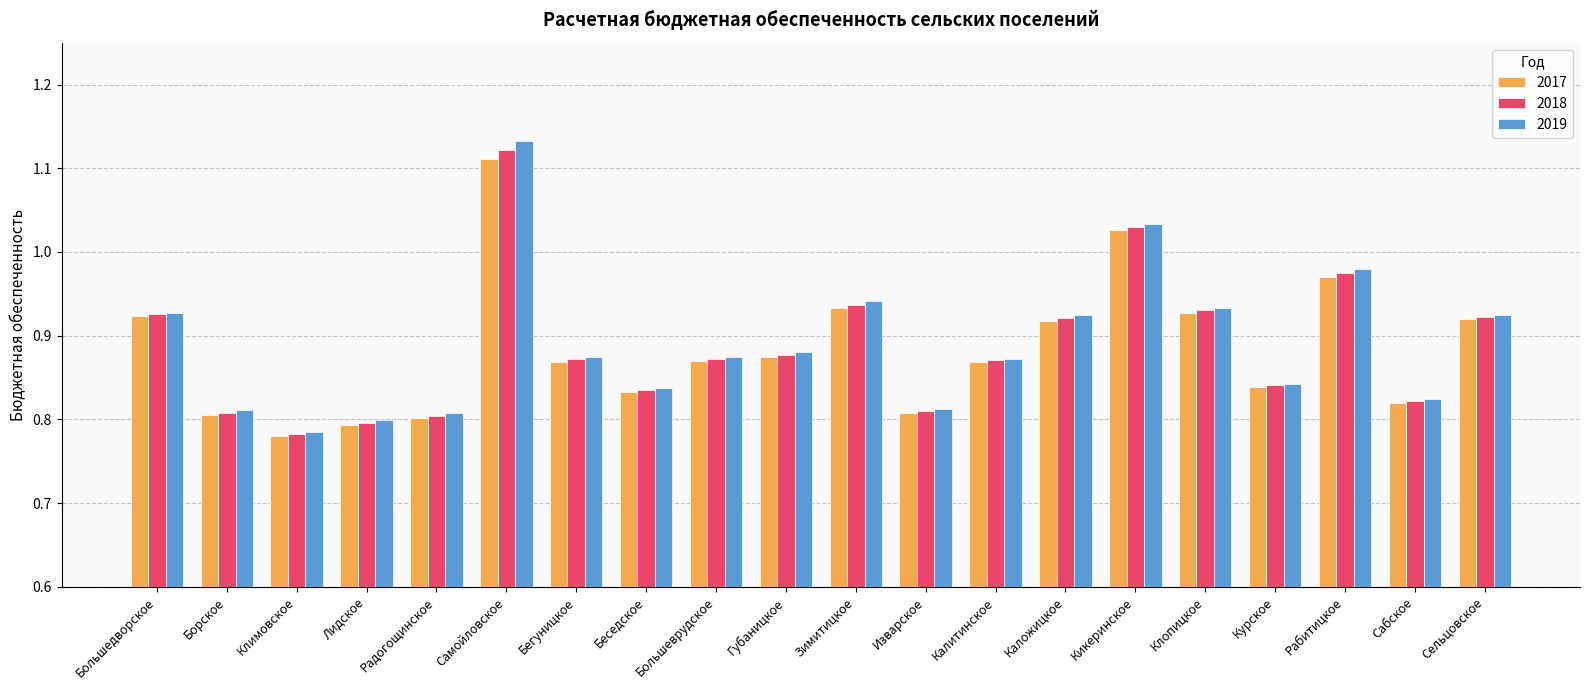

What is the label of the 14th bar from the right?

Бегуницкое